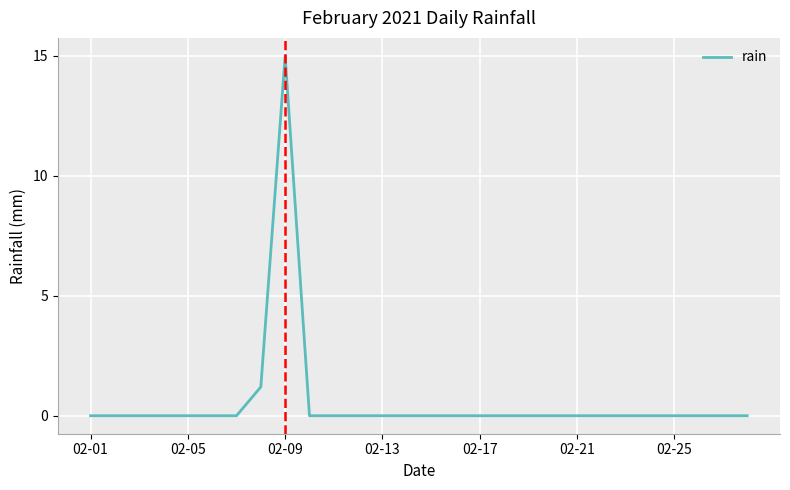

What is the maximum value shown in the chart?

15.0